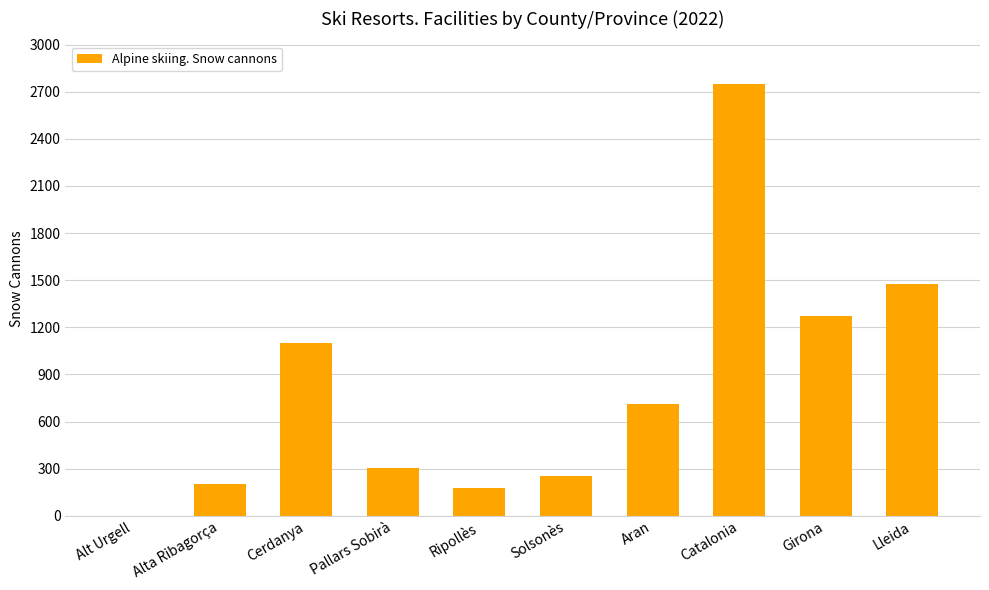

At which category does the chart reach its peak across all series?

Catalonia